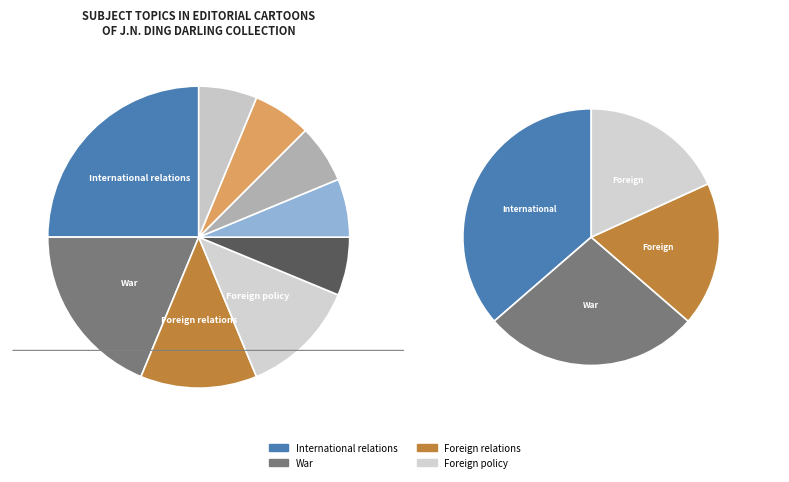

Does any single category account for the majority?

No